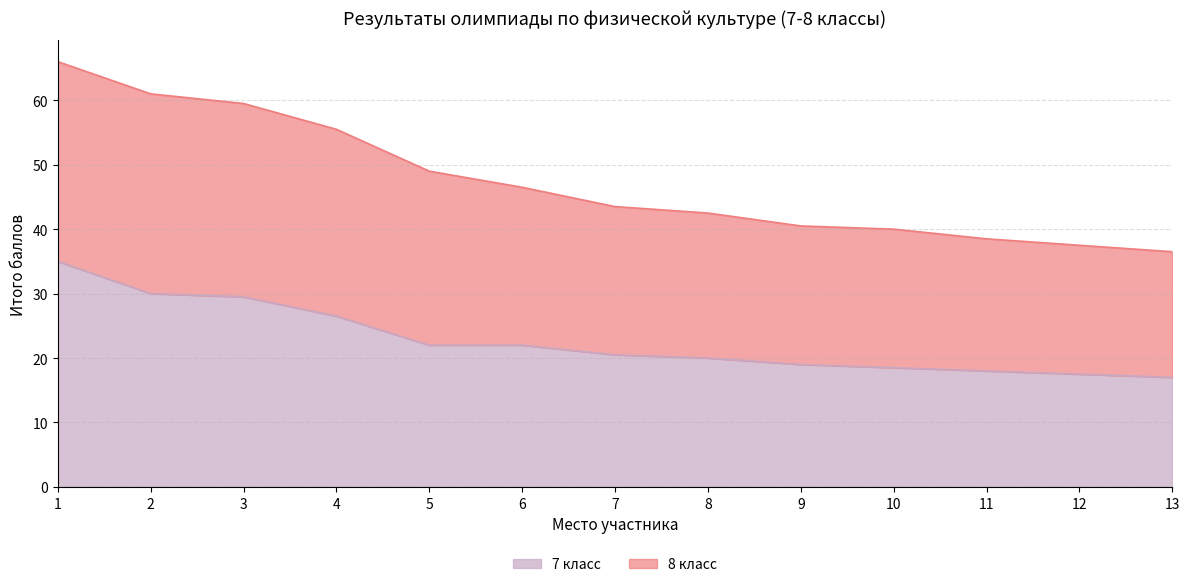

True or false: 8 класс has more than 2 interior local peaks.

False